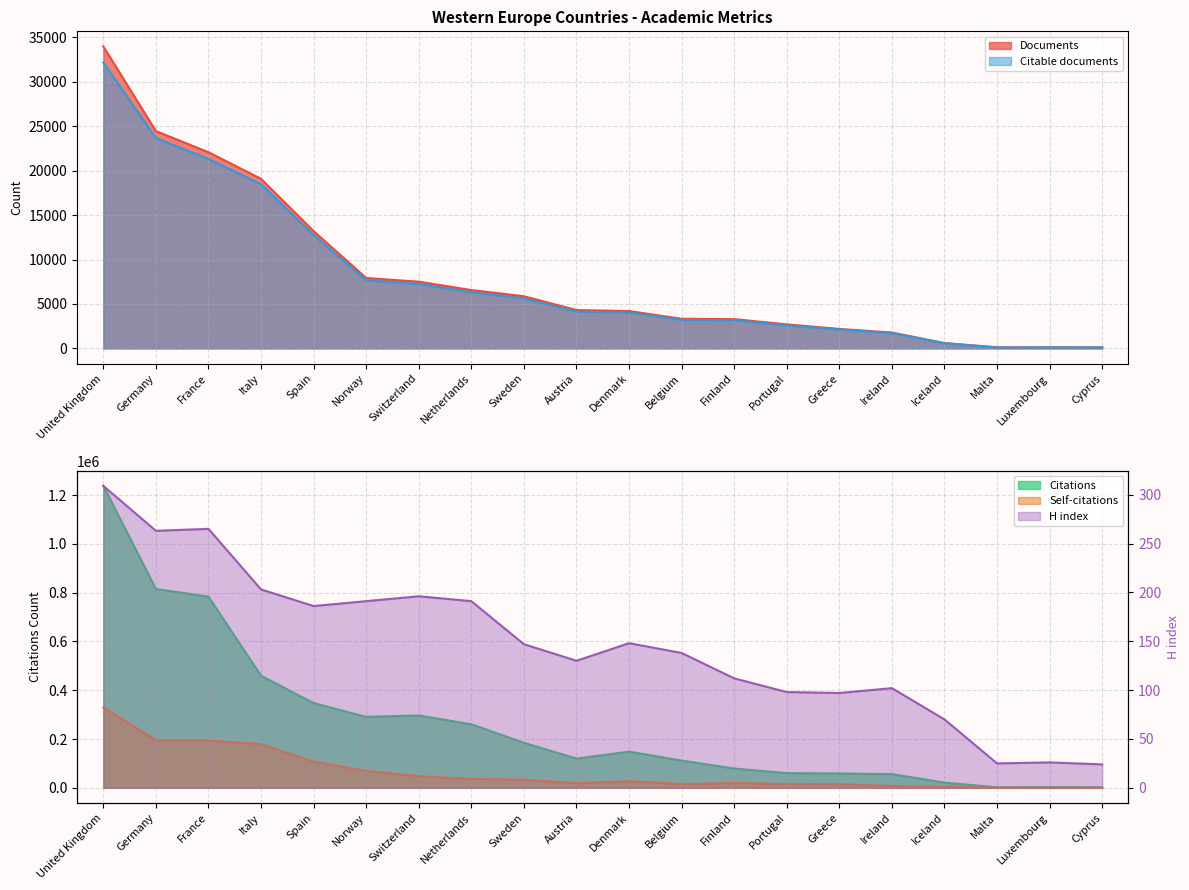

Reading left to right, extract all data points from this chart.

Documents: United Kingdom=33979	Germany=24455	France=22074	Italy=19081	Spain=13201	Norway=7924	Switzerland=7505	Netherlands=6570	Sweden=5870	Austria=4316	Denmark=4207	Belgium=3334	Finland=3294	Portugal=2705	Greece=2193	Ireland=1787	Iceland=599	Malta=129	Luxembourg=125	Cyprus=123
Citable documents: United Kingdom=32170	Germany=23673	France=21314	Italy=18486	Spain=12757	Norway=7664	Switzerland=7240	Netherlands=6323	Sweden=5629	Austria=4135	Denmark=4043	Belgium=3201	Finland=3179	Portugal=2574	Greece=2141	Ireland=1706	Iceland=586	Malta=98	Luxembourg=118	Cyprus=117
Citations: United Kingdom=1238175	Germany=815235	France=783993	Italy=459707	Spain=347488	Norway=290872	Switzerland=296717	Netherlands=260528	Sweden=184867	Austria=119844	Denmark=148449	Belgium=111698	Finland=79201	Portugal=60200	Greece=58937	Ireland=56123	Iceland=21449	Malta=2057	Luxembourg=2950	Cyprus=2108
Self-citations: United Kingdom=329714	Germany=195166	France=193798	Italy=178873	Spain=107722	Norway=69465	Switzerland=47235	Netherlands=36848	Sweden=33285	Austria=18889	Denmark=26994	Belgium=15759	Finland=19643	Portugal=15944	Greece=14813	Ireland=7407	Iceland=4011	Malta=543	Luxembourg=213	Cyprus=164
H index: United Kingdom=309	Germany=263	France=265	Italy=203	Spain=186	Norway=191	Switzerland=196	Netherlands=191	Sweden=147	Austria=130	Denmark=148	Belgium=138	Finland=112	Portugal=98	Greece=97	Ireland=102	Iceland=70	Malta=25	Luxembourg=26	Cyprus=24